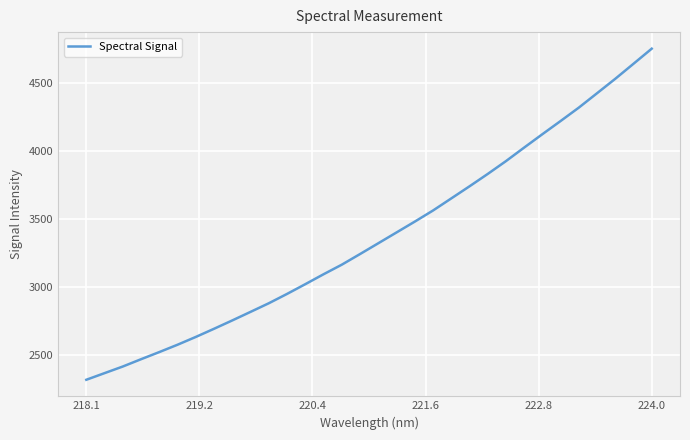

What is the average value?

3371.0